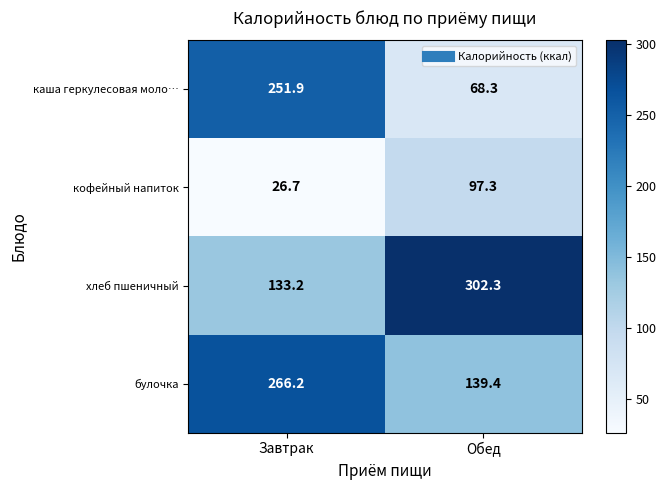

How many data points does each series have?

2